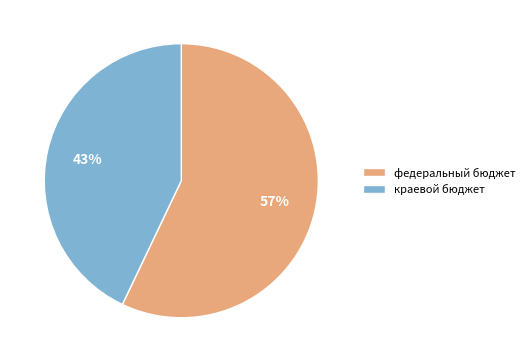

What is the majority slice?

федеральный бюджет